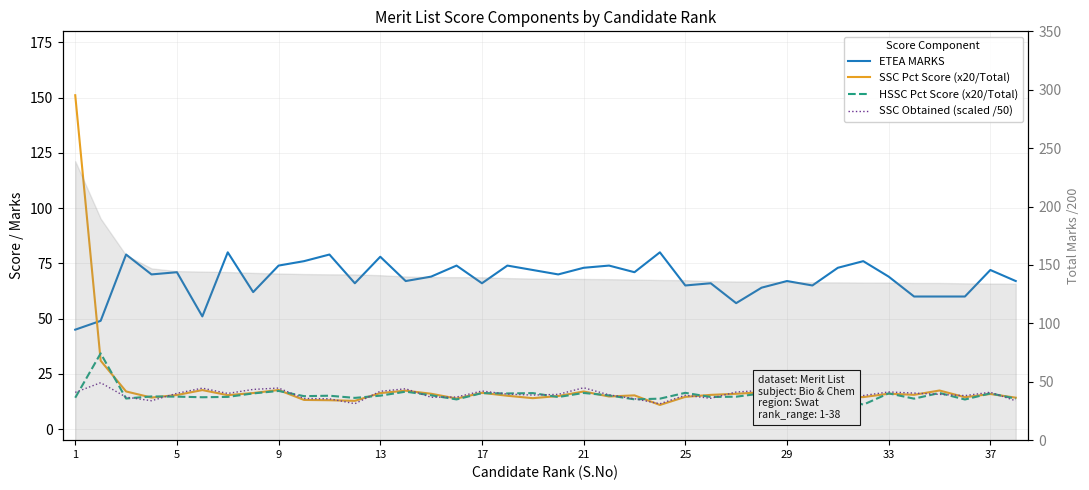

What are all the series names shown in the legend?

ETEA MARKS, SSC Pct Score (x20/Total), HSSC Pct Score (x20/Total), SSC Obtained (scaled /50)